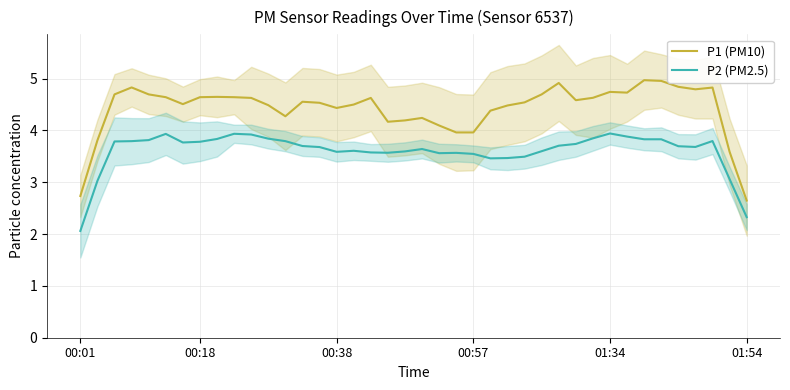

Which series has the largest range (max minus min)?

P1 (PM10)